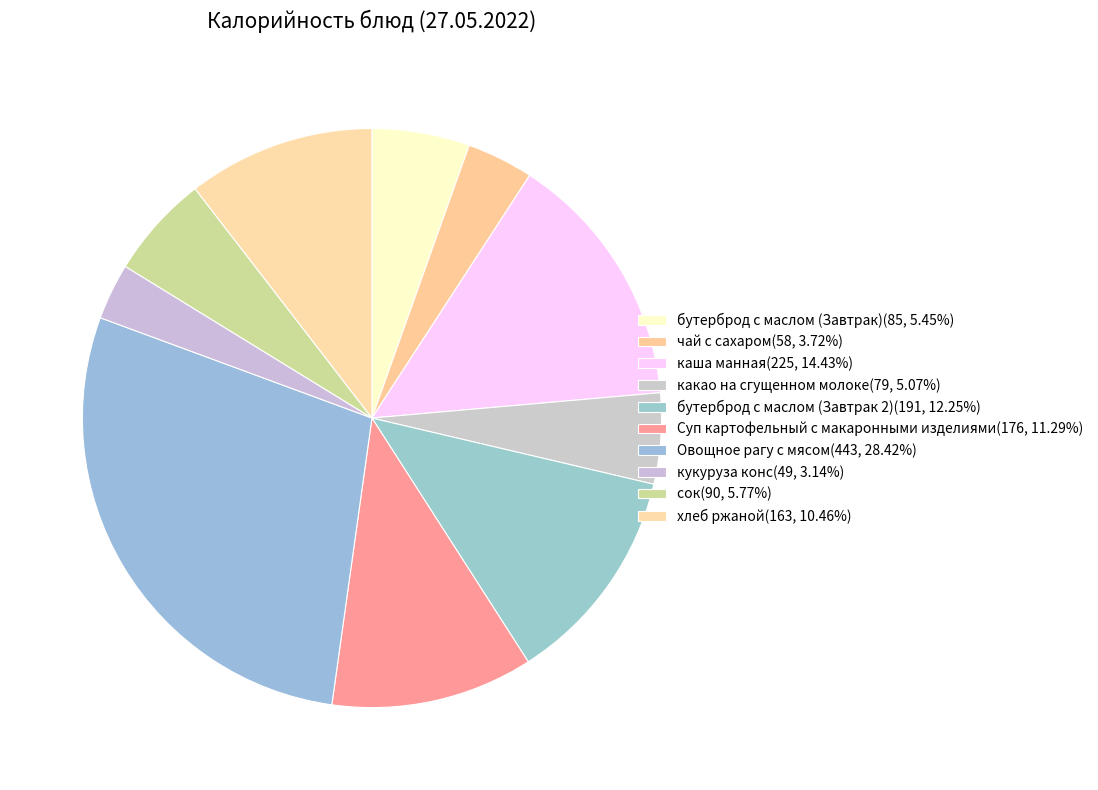

Does бутерброд с маслом (Завтрак) account for over 50% of the chart?

No